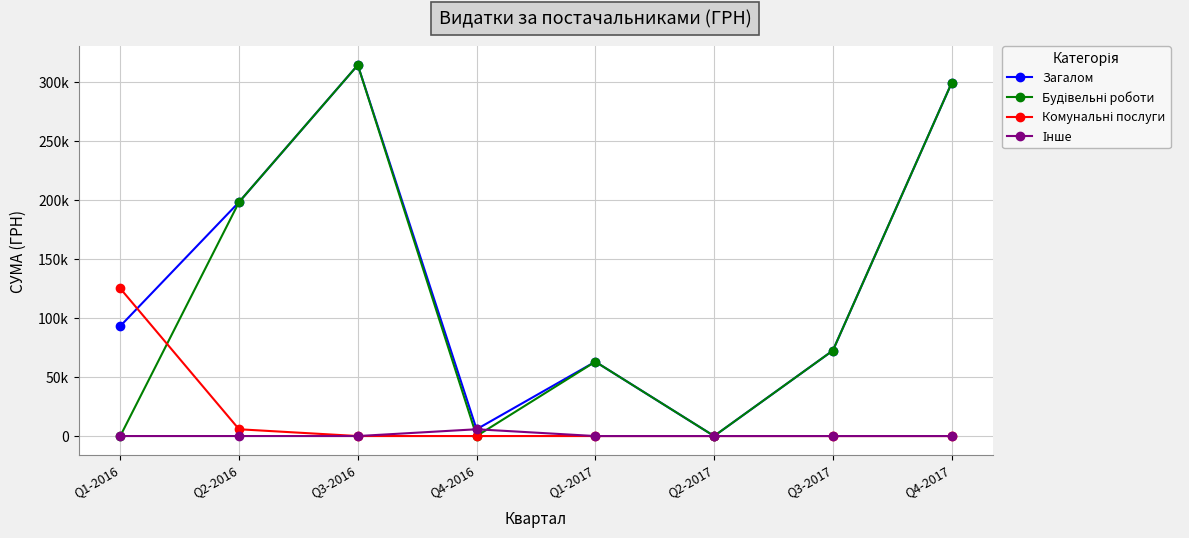

List the labels in order of Інше value, largest first.

Q4-2016, Q1-2016, Q2-2016, Q3-2016, Q1-2017, Q2-2017, Q3-2017, Q4-2017